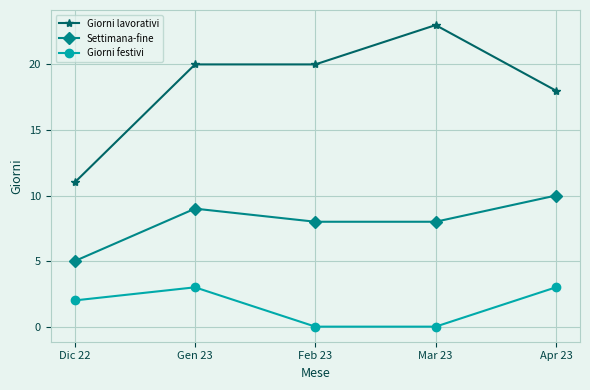

What is the difference between the second highest and minimum values in the Settimana-fine series?

4